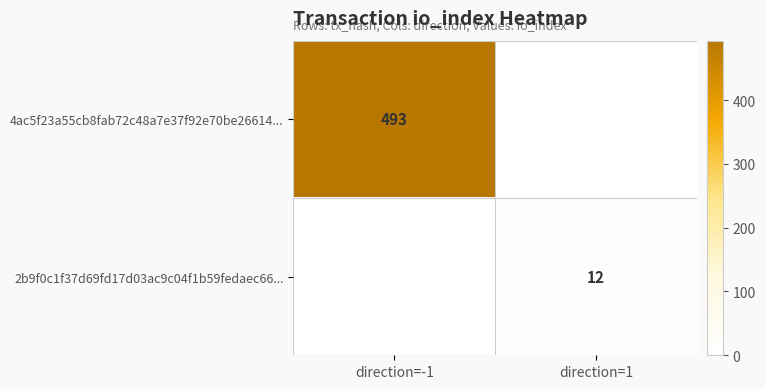

Is it true that 4ac5f23a55cb8fab72c48a7e37f92e70be26614... equals 887 at direction=-1?

False